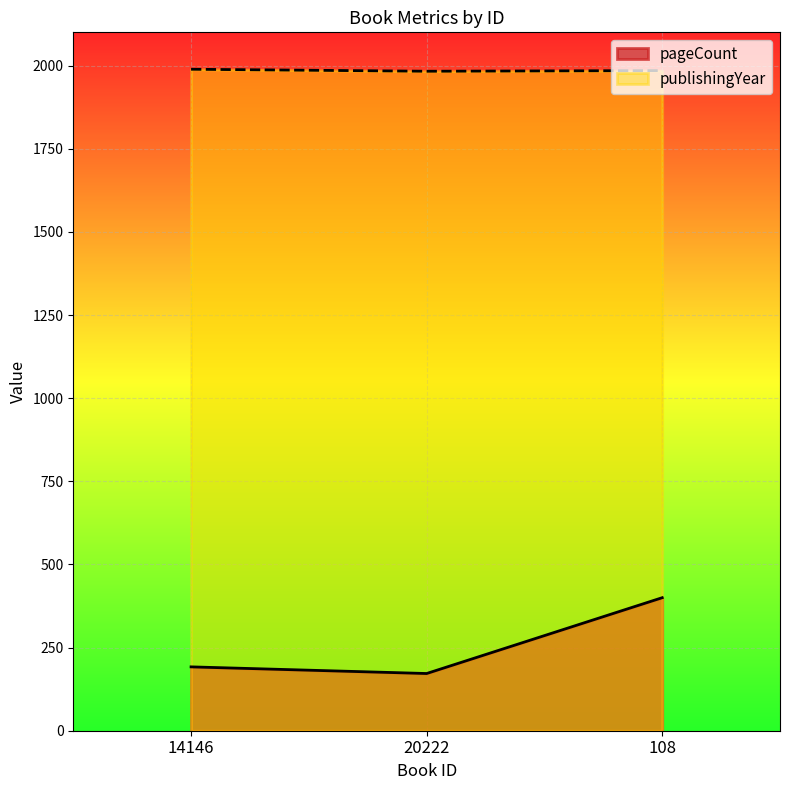

What is the difference between the highest and lowest values at 108?

1585